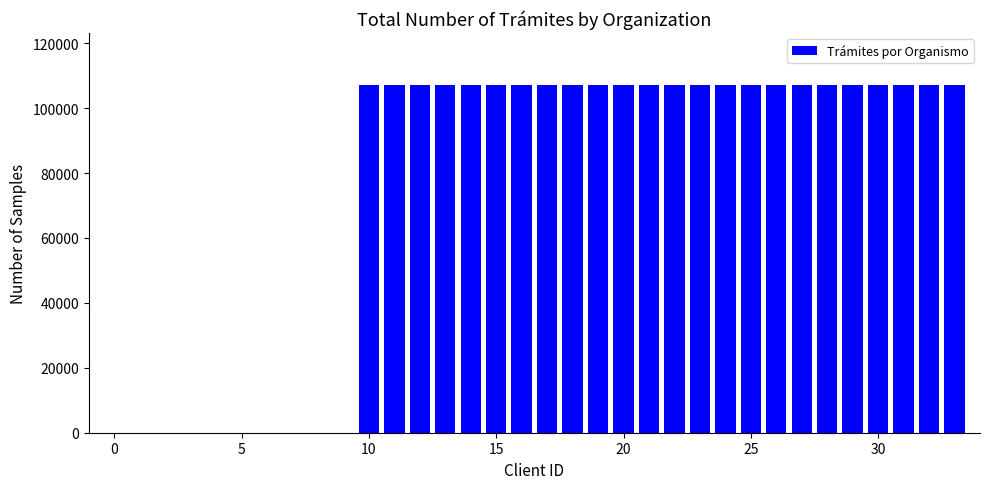

What is the sum of all values?

2569425